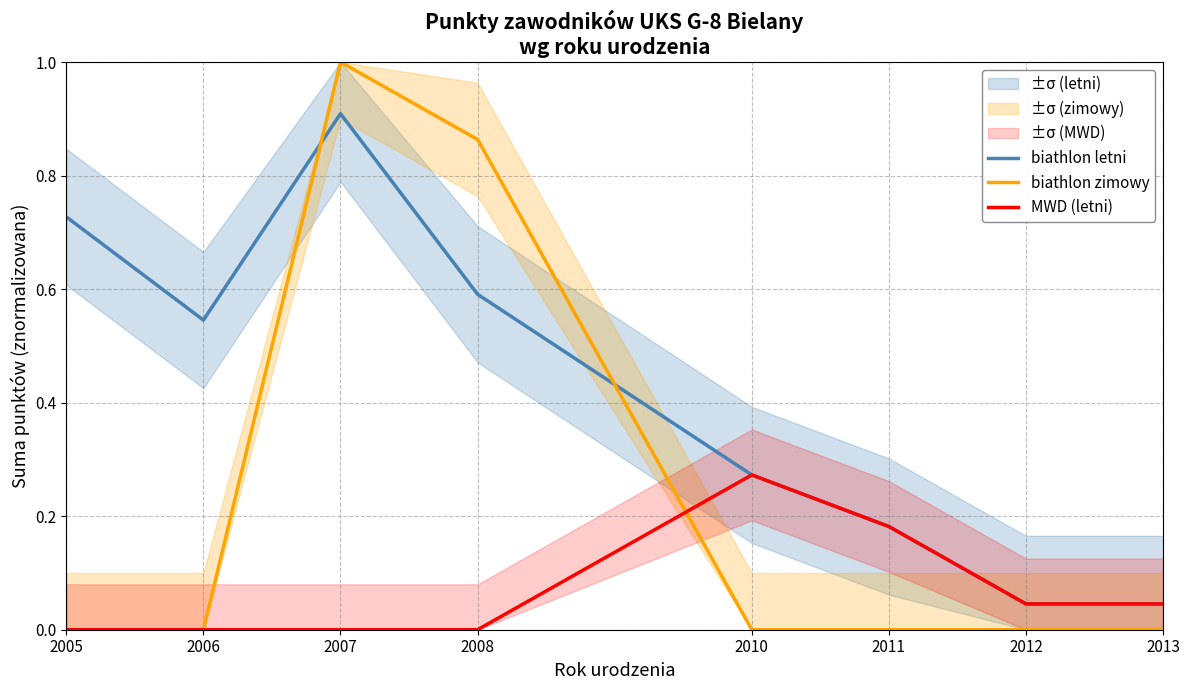

At which category is the sum across all series the highest?

2007